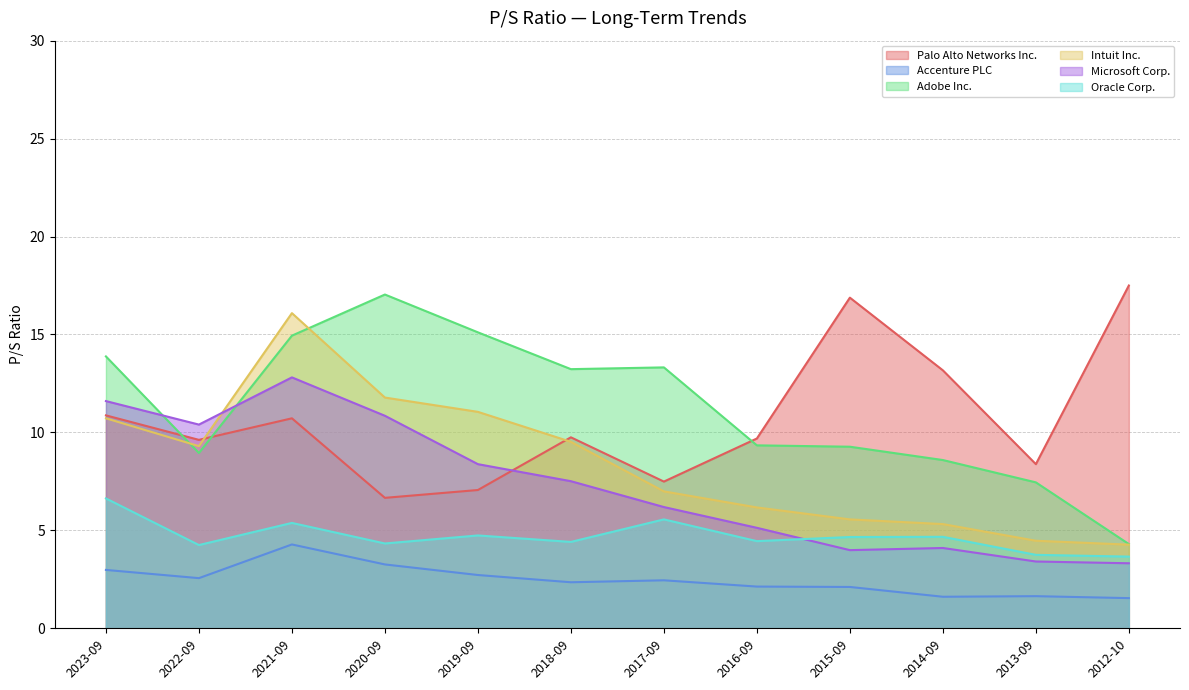

Count the number of categories in the chart.

12